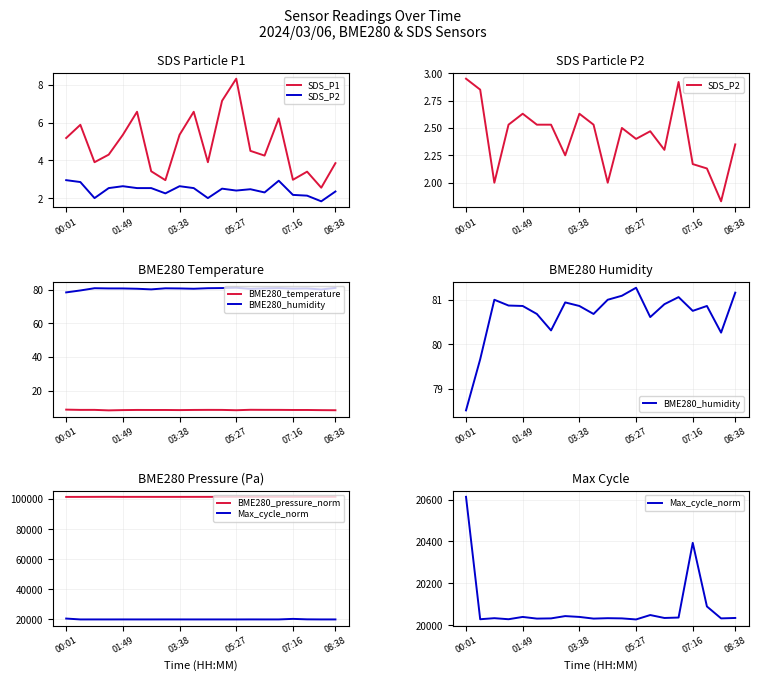

What is the value of the BME280_temperature point at the 13th from the left?

8.3